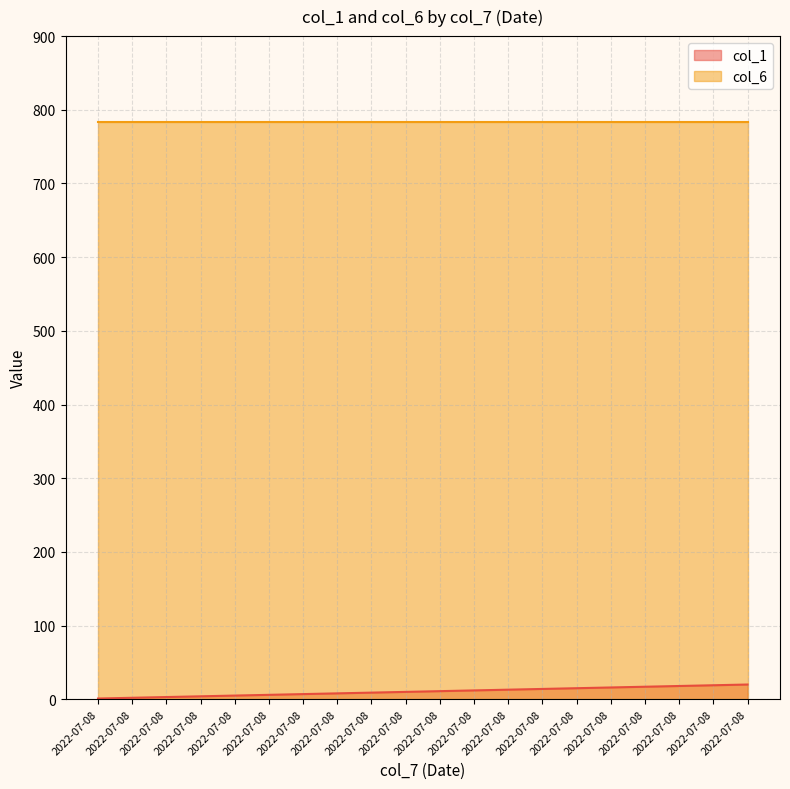

What is the difference between the maximum and minimum values?

19